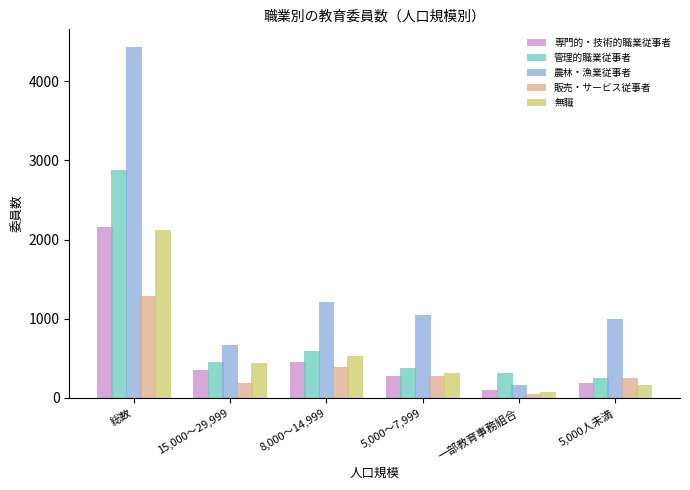

List the labels in order of 無職 value, smallest first.

一部教育事務組合, 5,000人未満, 5,000～7,999, 15,000～29,999, 8,000～14,999, 総数